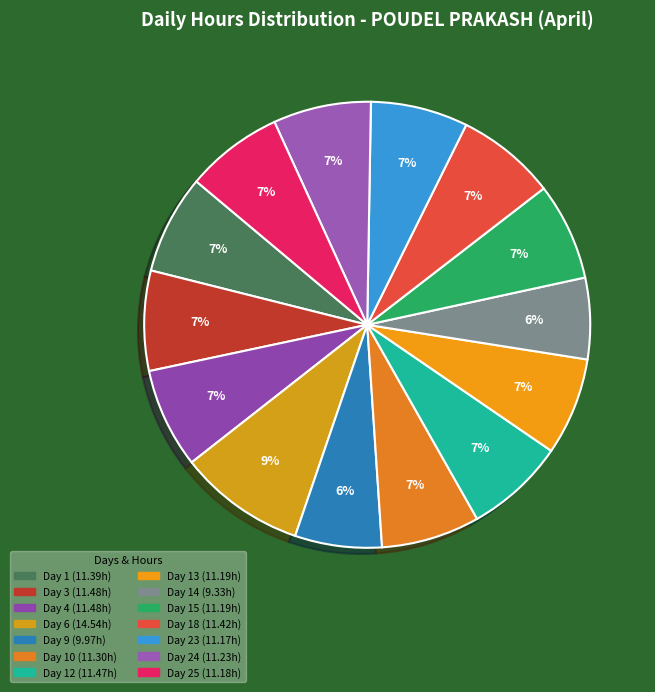

Count the number of slices in the pie.

14